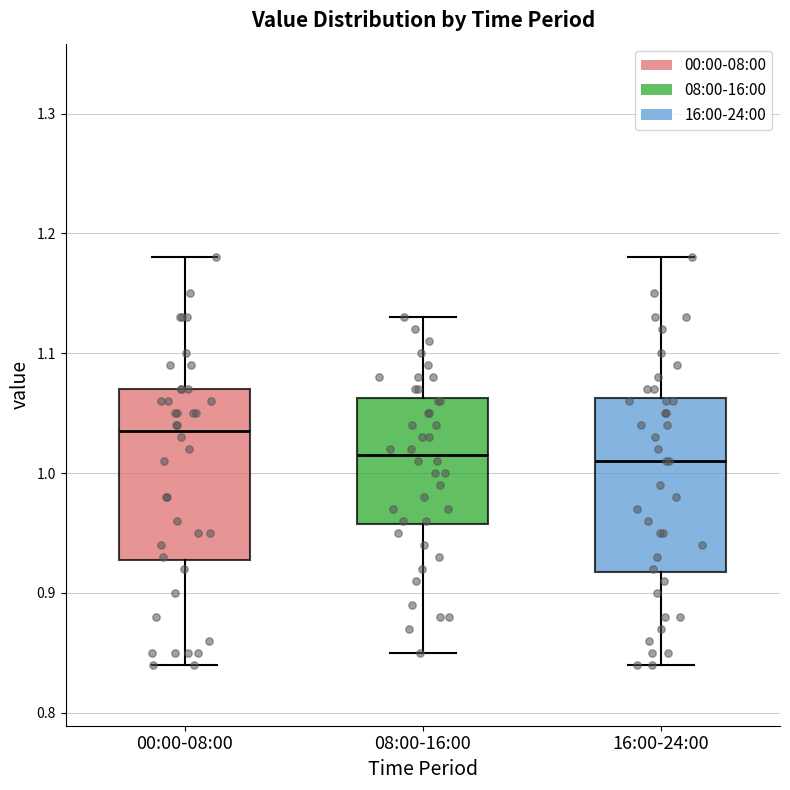

Where does the lower whisker of the box for 00:00-08:00 end on the y-axis? The values are not printed on the chart, so give them approximately, as read against the axis.

0.84